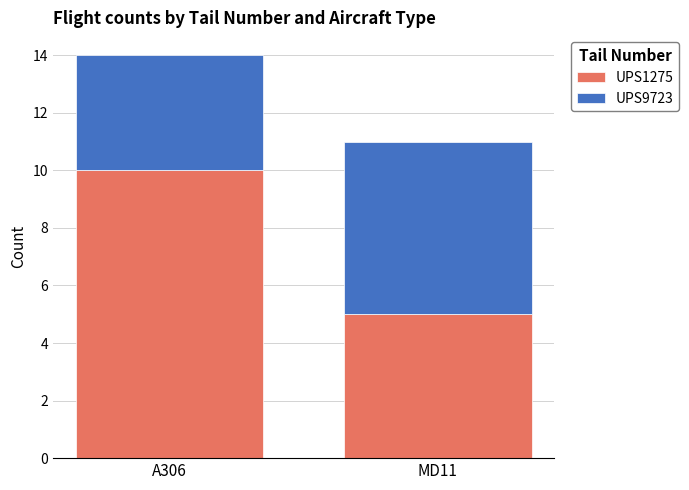

Are the bars grouped side by side (vs. stacked)?

No